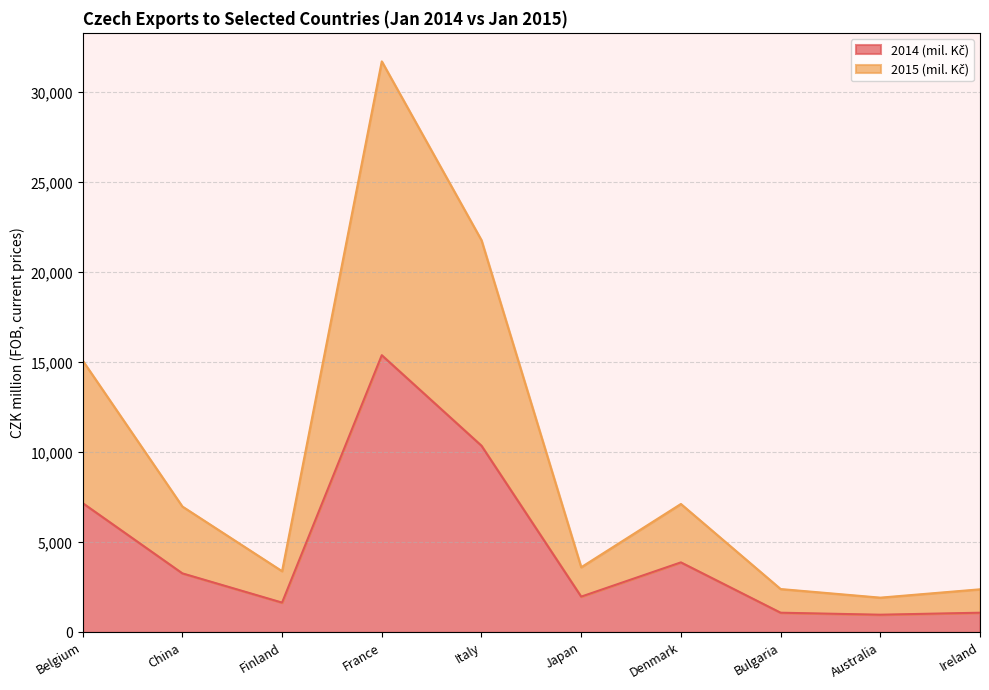

Between Belgium and Australia, which is larger?

Belgium